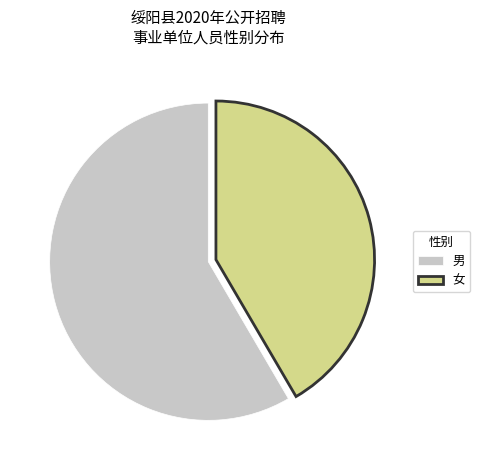

Is it true that 女 is 51% of the pie?

False